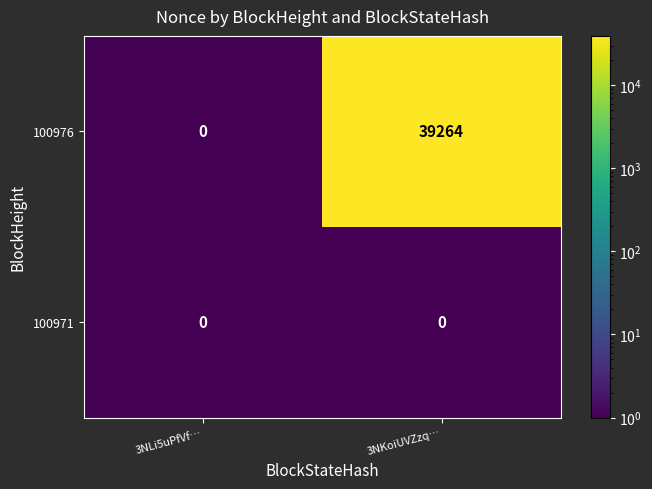

Which series changed the most between 3NLi5uPfVf… and 3NKoiUVZzq…?

100976